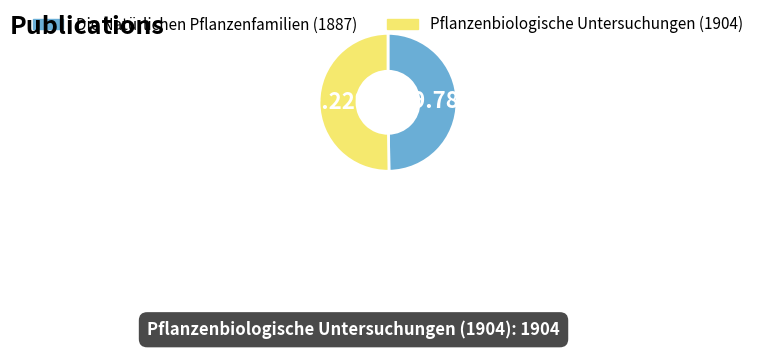

True or false: Pflanzenbiologische Untersuchungen (1904) accounts for 45% of the total.

False